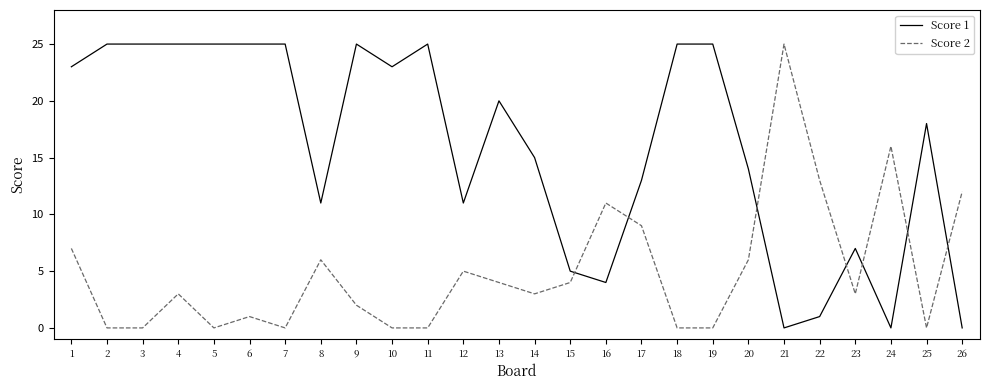

Does the chart display data point markers on the line(s)?

No